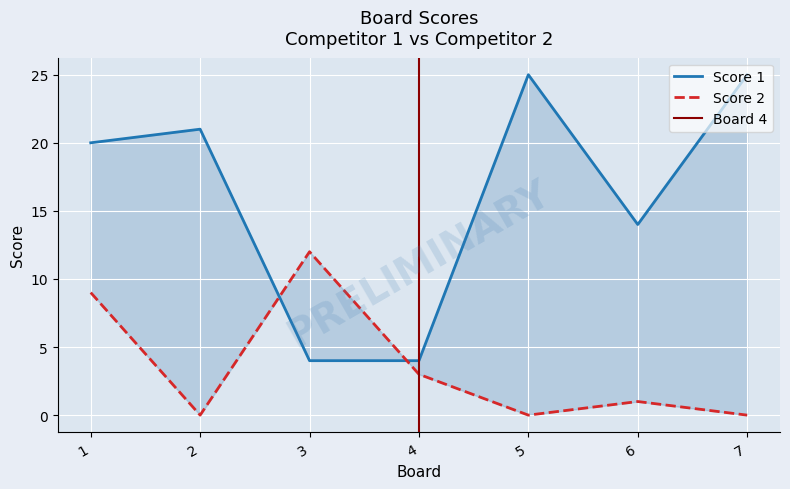

Which series ends up on top after the final intersection of Score 1 and Score 2?

Score 1